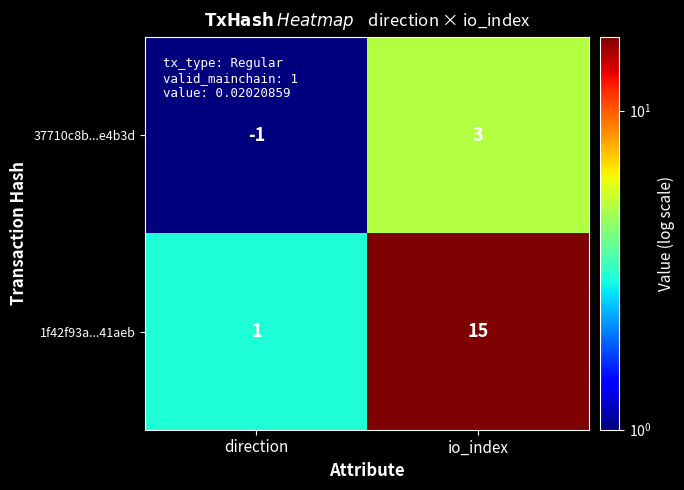

List the series in order of their overall mean, highest first.

1f42f93a...41aeb, 37710c8b...e4b3d